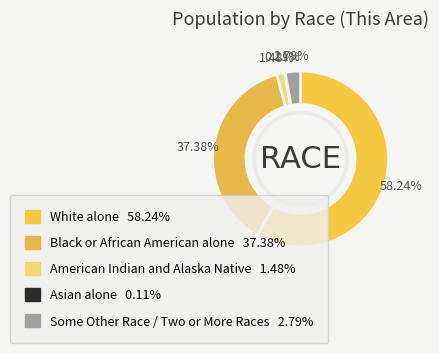

Which has a higher value, Black or African American alone or Asian alone?

Black or African American alone